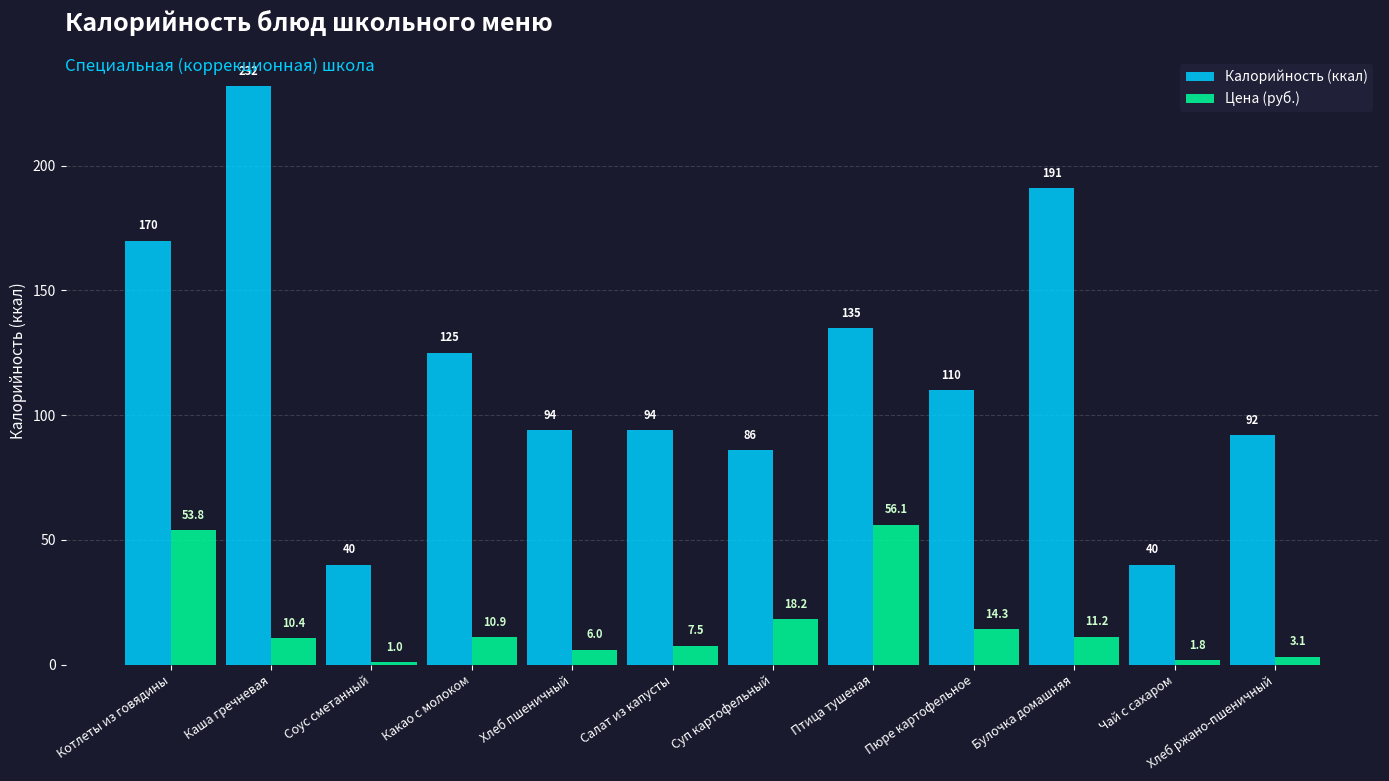

Count the number of data series in this chart.

2